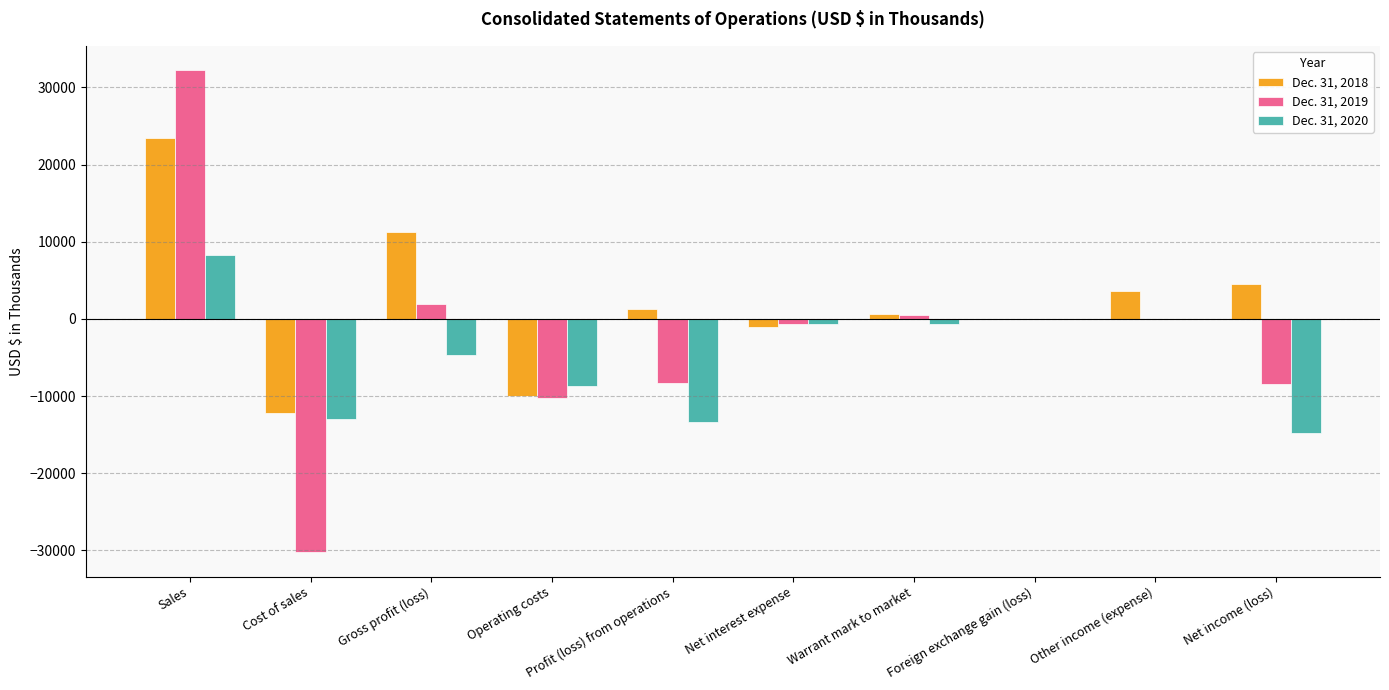

Is it true that Dec. 31, 2020 equals -19088 at Profit (loss) from operations?

False